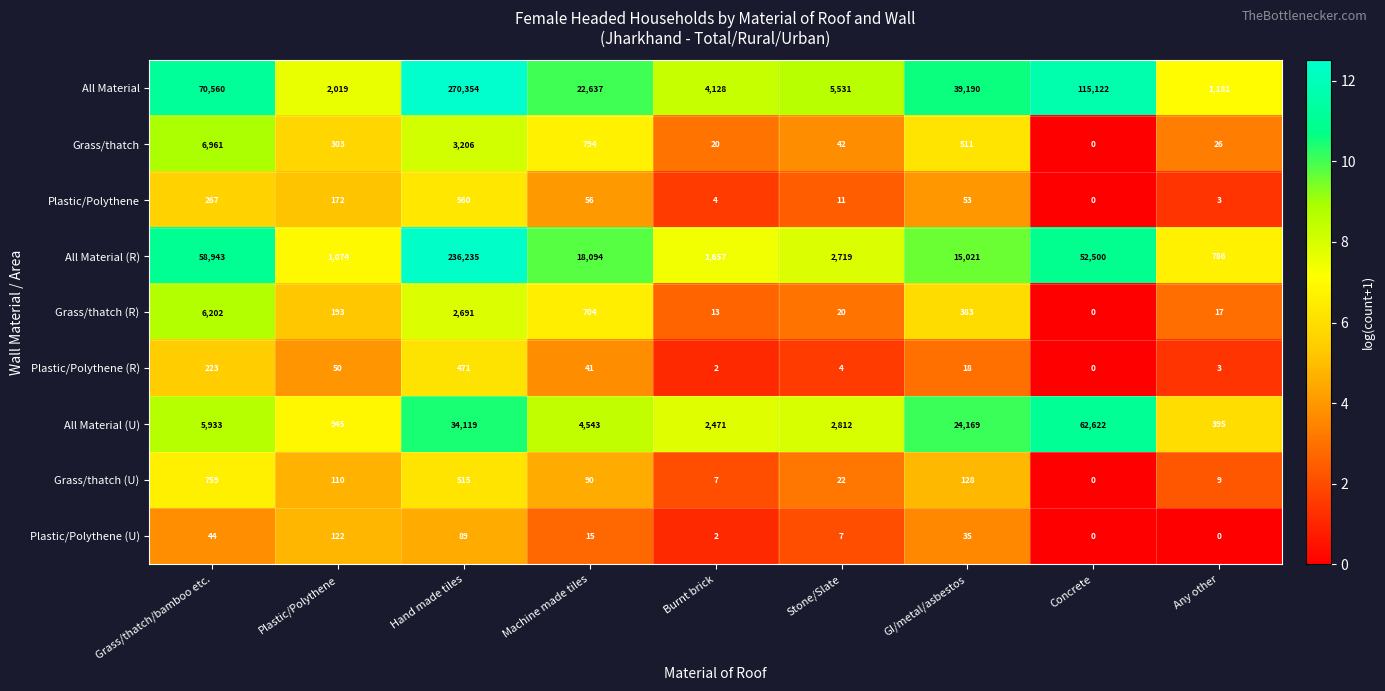

List the series in order of their peak value, lowest first.

Plastic/Polythene (U), Plastic/Polythene (R), Plastic/Polythene, Grass/thatch (U), Grass/thatch (R), Grass/thatch, All Material (U), All Material (R), All Material